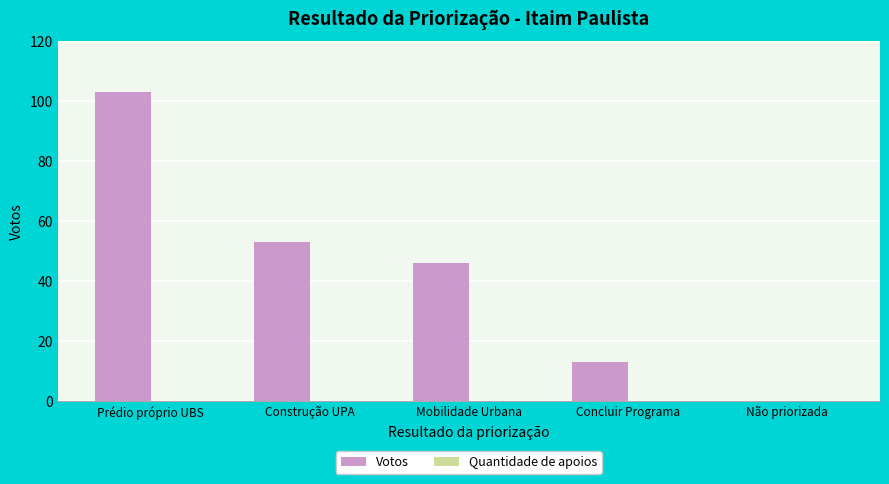

The chart shows a value of 23 at Concluir Programa. True or false?

False